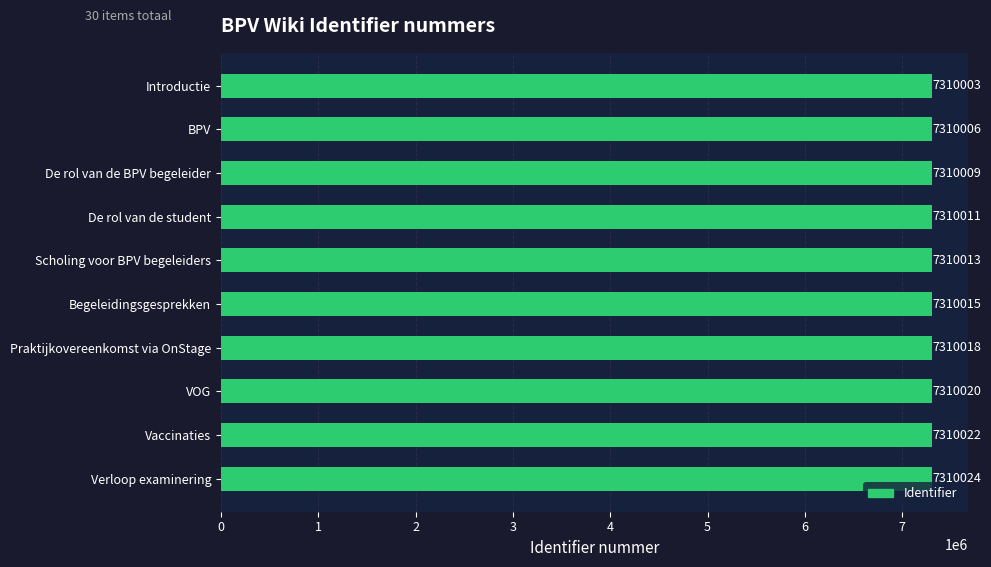

What value does the data have at Verloop examinering?

7310024